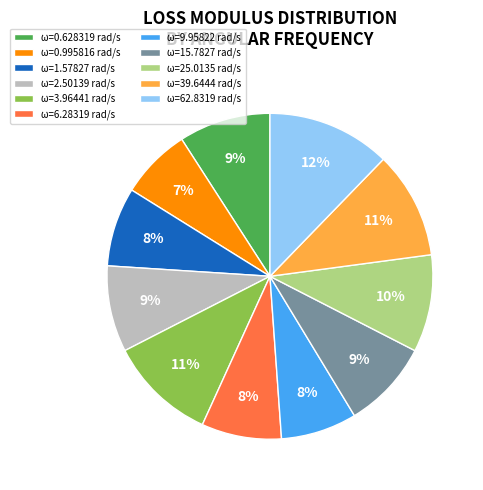

Is it true that ω=0.995816 rad/s is 21% of the pie?

False